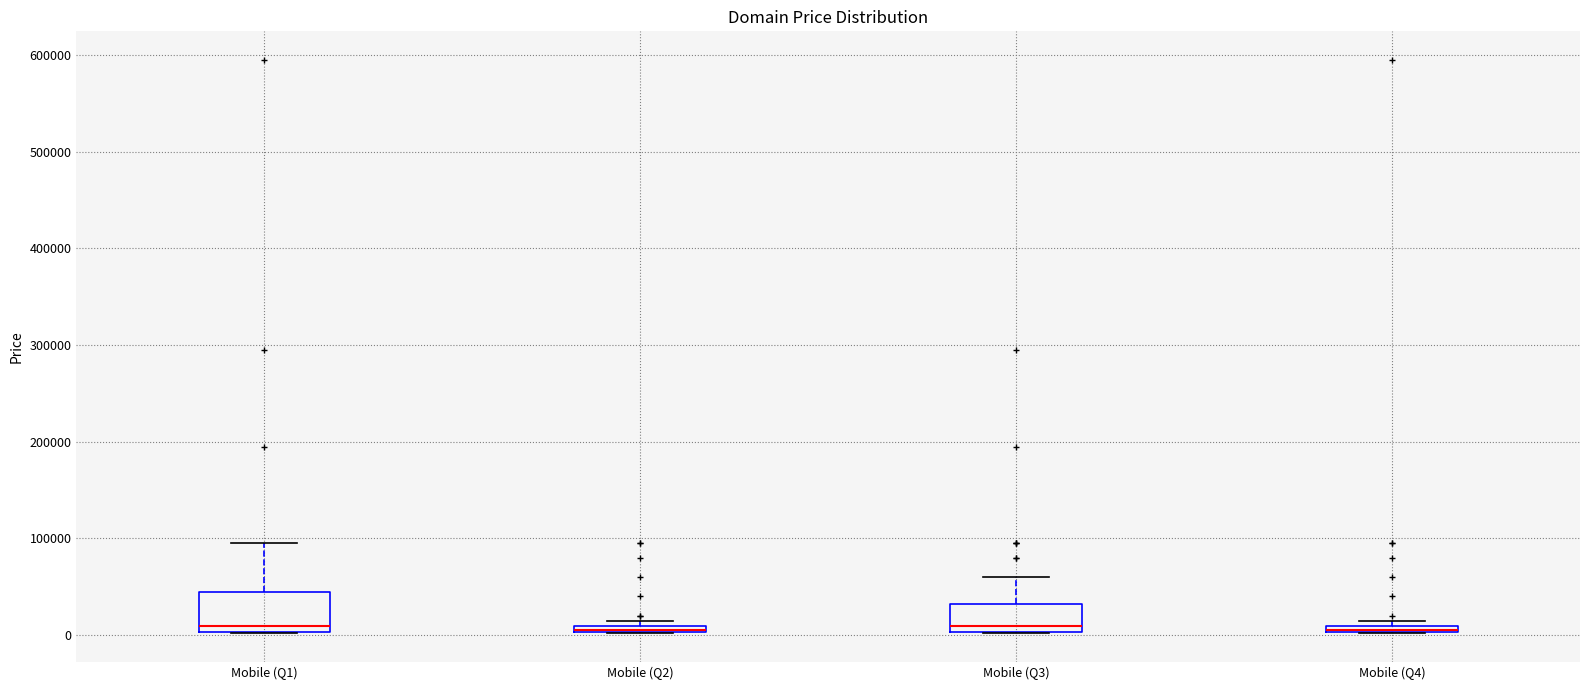

Which box is the tallest, from its lower edge to its upper edge?

Mobile (Q1)